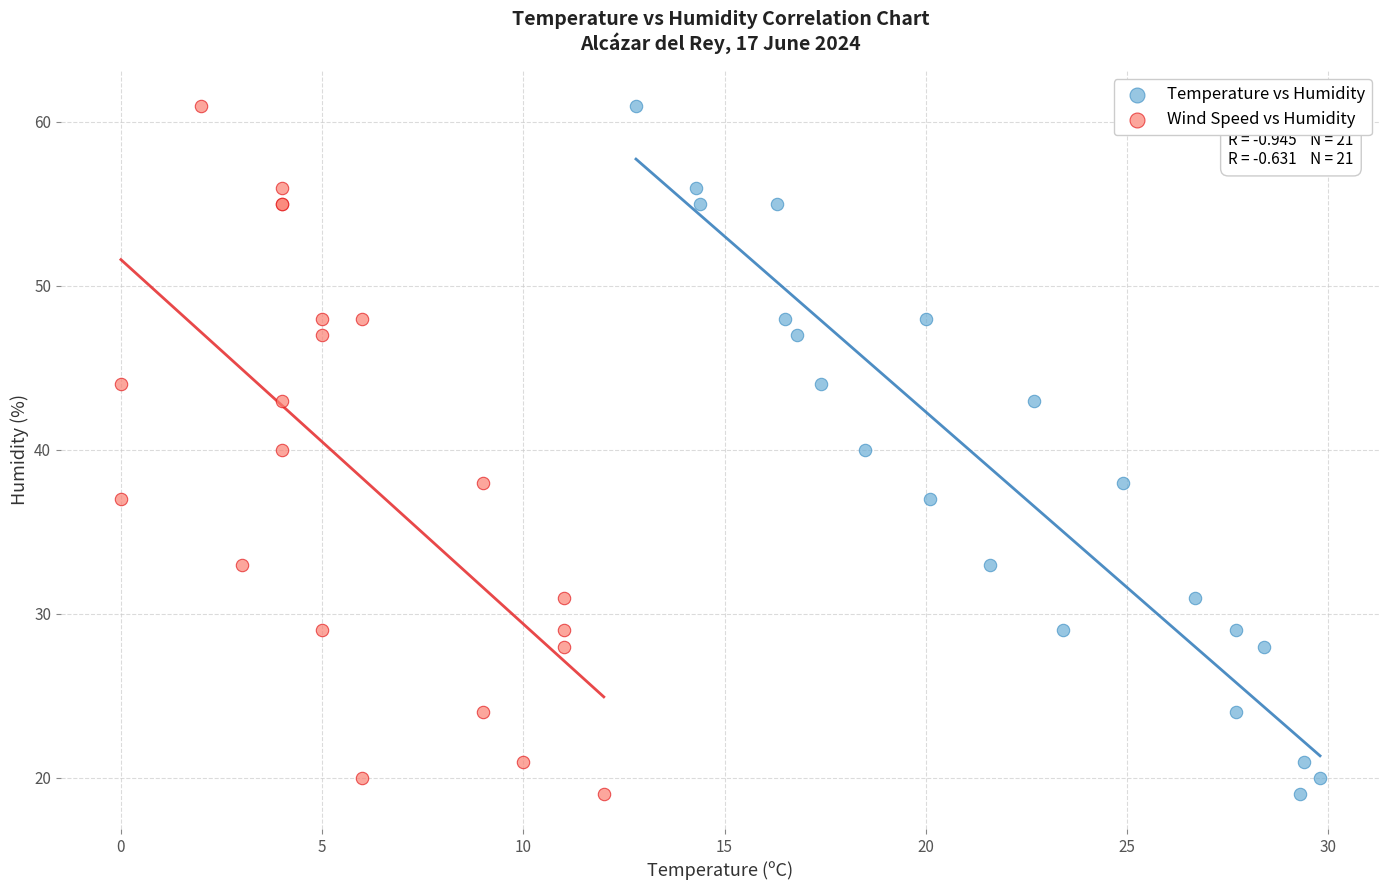

What are all the series names shown in the legend?

Temperature vs Humidity, Wind Speed vs Humidity